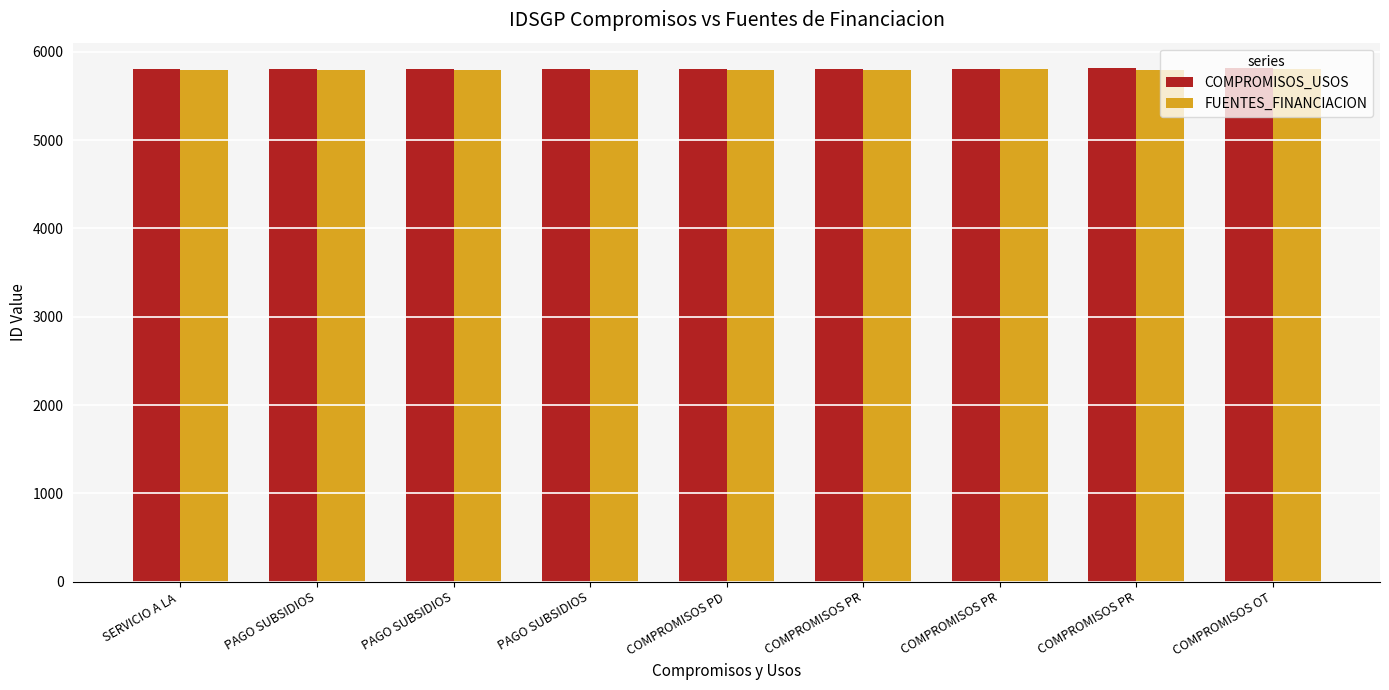

What is the difference between the highest and lowest values at PAGO SUBSIDIOS?

11